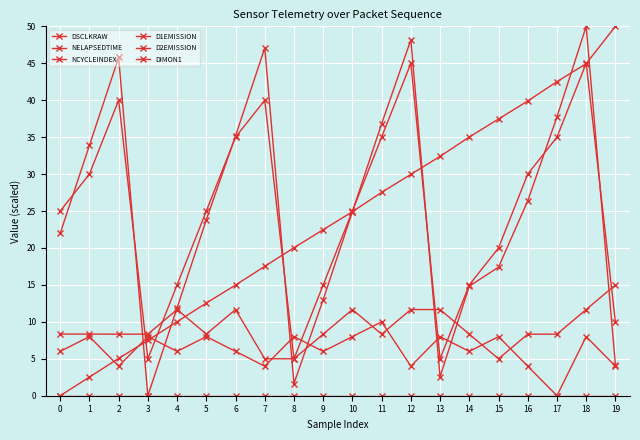

What is the spread (max minus min) of values at 5?

25.0